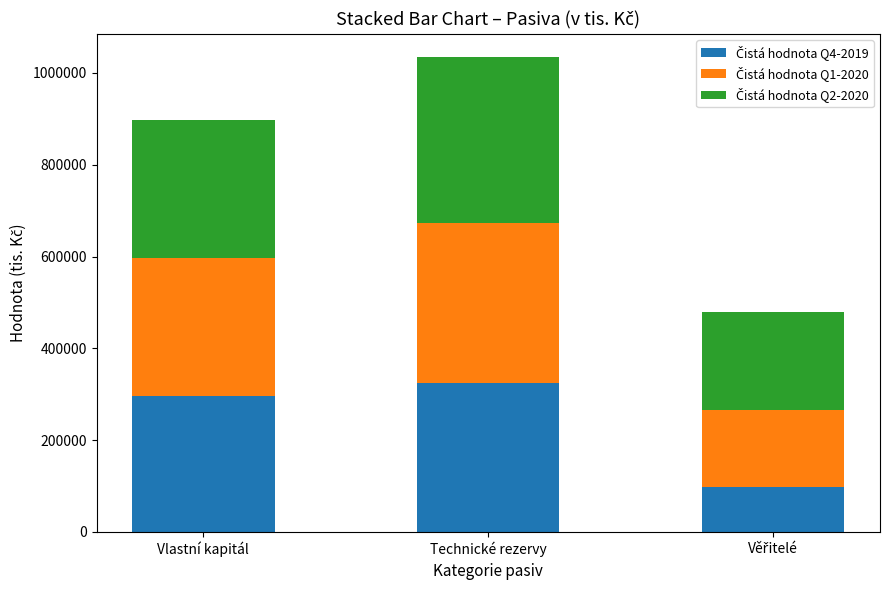

At which category is the sum across all series the highest?

Technické rezervy